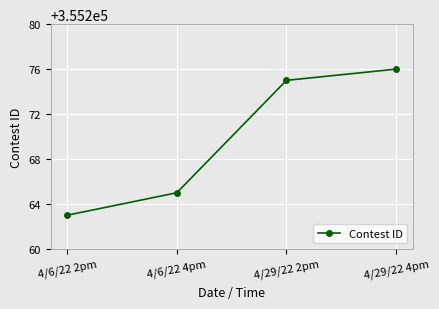

What is the maximum value shown in the chart?

355276